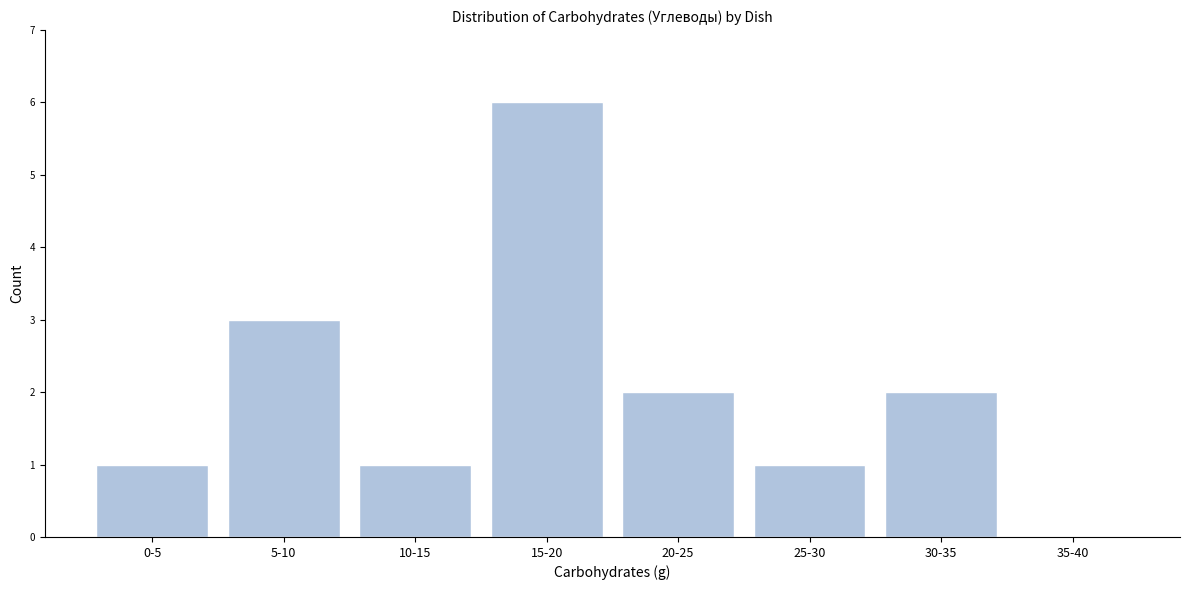

Reading left to right, extract all data points from this chart.

0-5=1	5-10=3	10-15=1	15-20=6	20-25=2	25-30=1	30-35=2	35-40=0